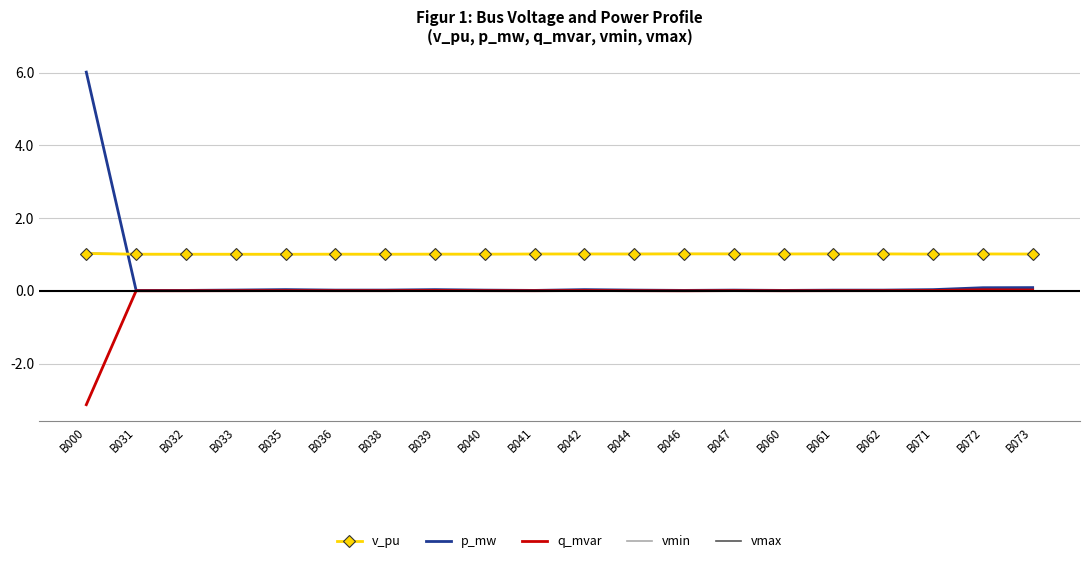

True or false: q_mvar and vmax intersect in this chart.

False